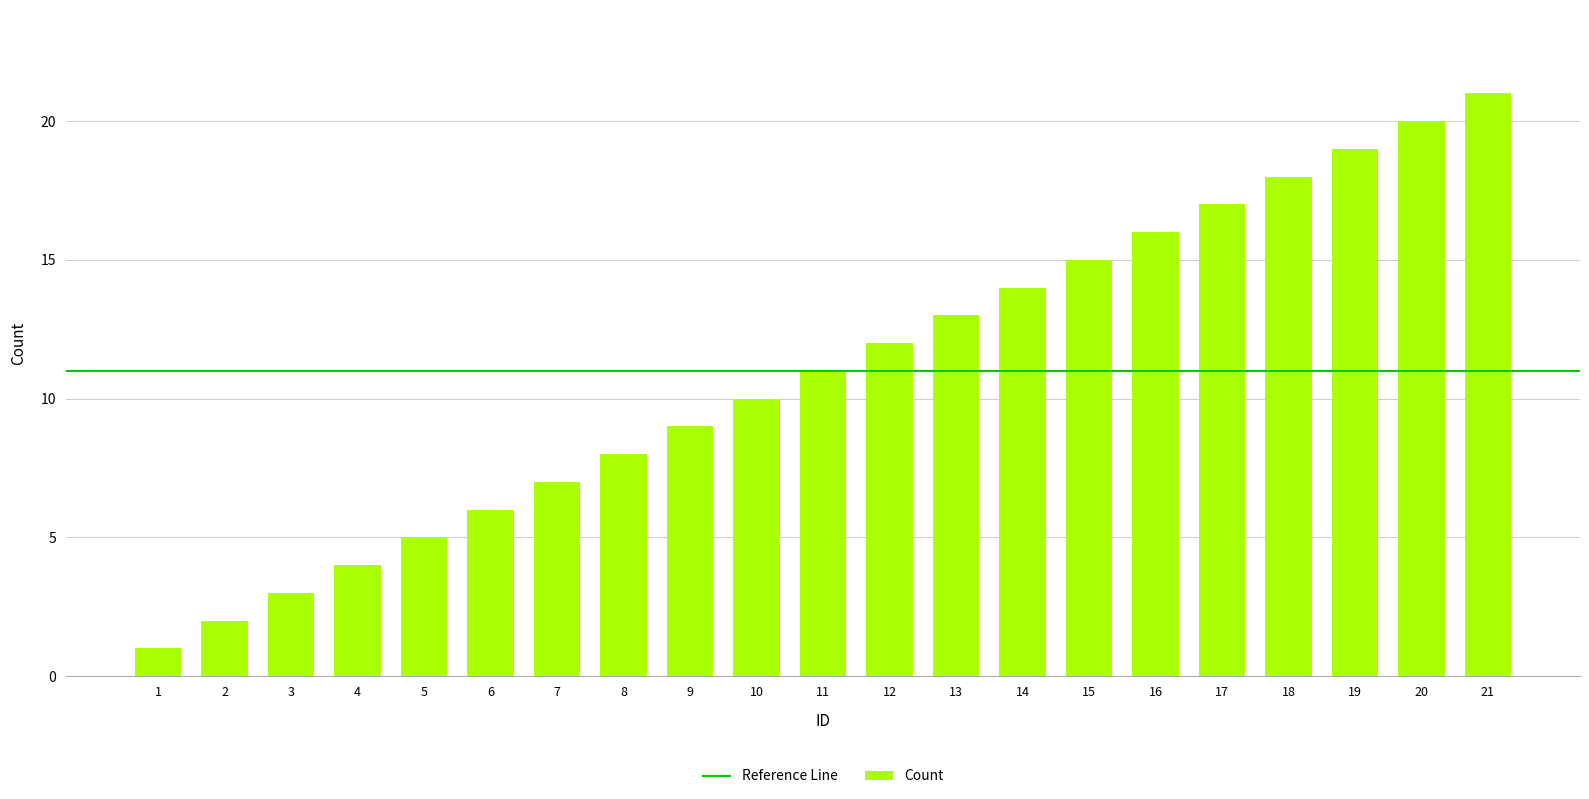

Between 6 and 14, which is larger?

14